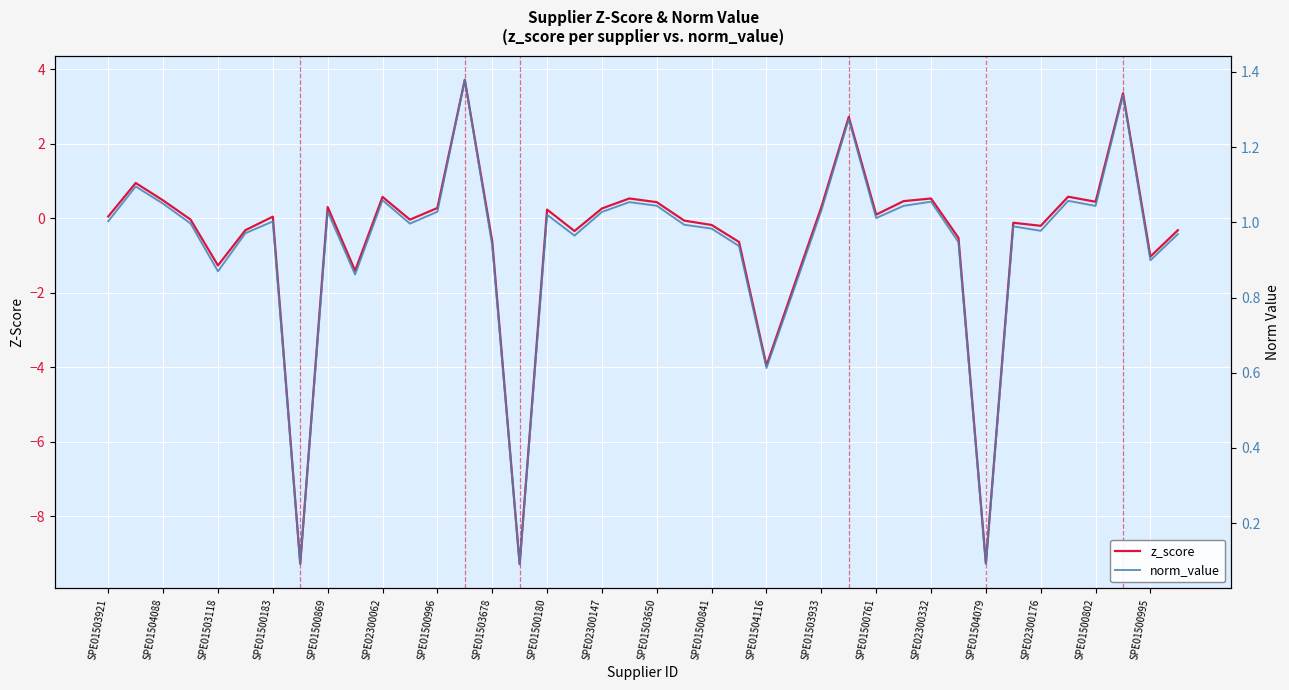

Where do z_score and norm_value first cross each other?

SPE01504116 and SPE01503933